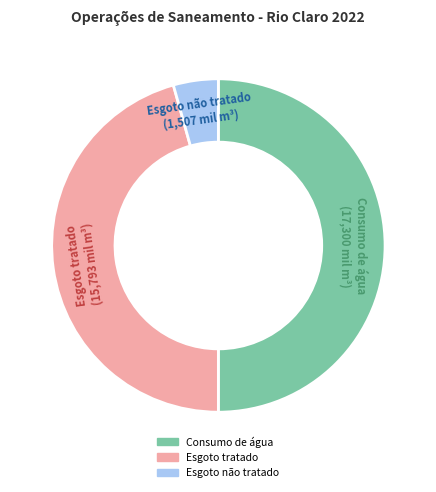

Does Esgoto tratado represent more than half of the total?

No